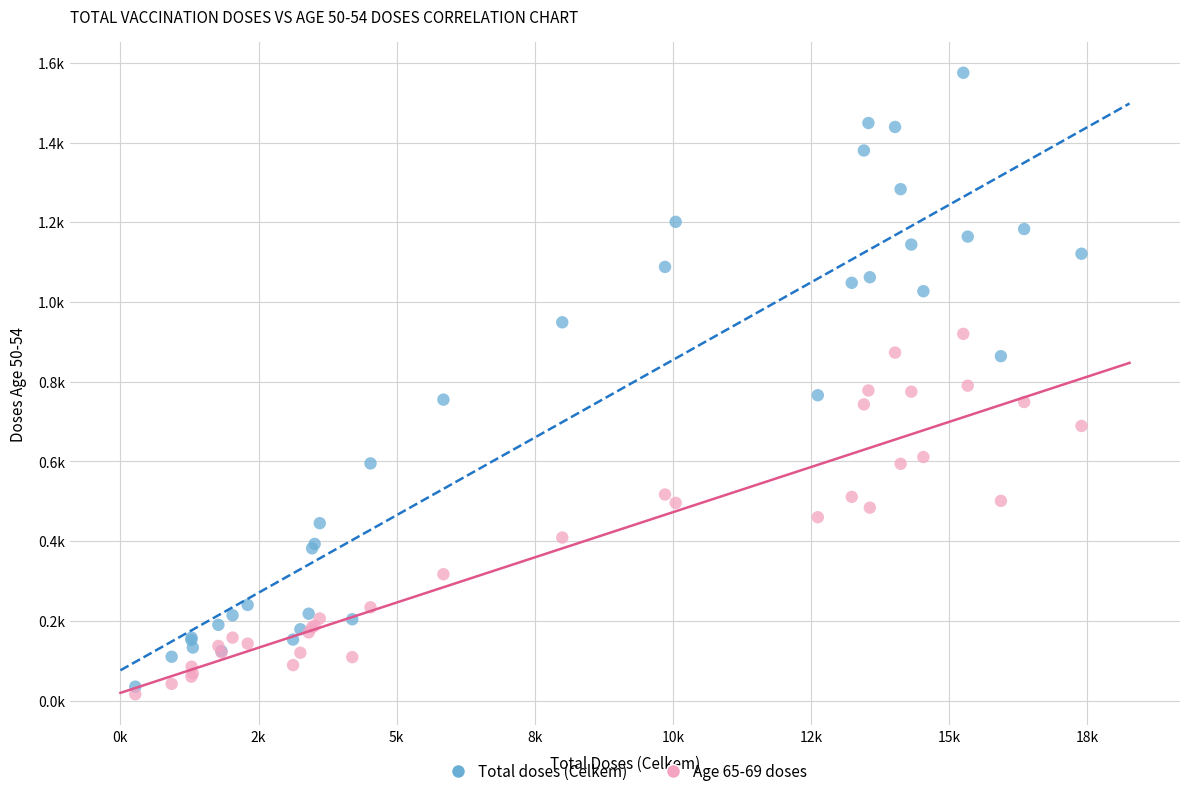

Which series reaches the maximum Y coordinate?

Total doses (Celkem)